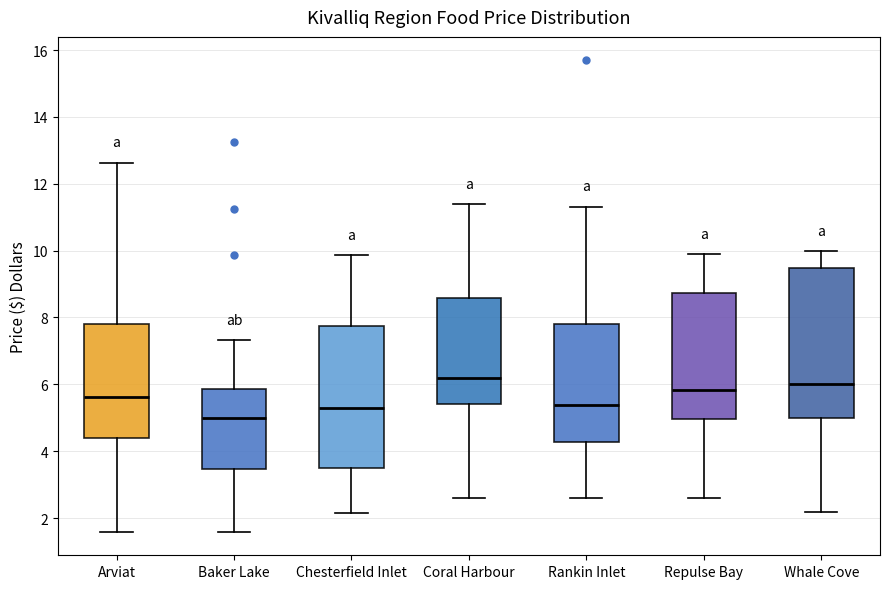

Reading left to right, read every box against the y-axis: the position of its median line, the range the box covers, and the ends of its whiskers. The values are not printed on the chart, so give them approximately, as read against the axis.

Arviat: median 5.6, box 4.4 to 7.8, whiskers 1.6 to 12.6
Baker Lake: median 5.0, box 3.4 to 5.8, whiskers 1.6 to 7.4
Chesterfield Inlet: median 5.2, box 3.4 to 7.8, whiskers 2.2 to 9.8
Coral Harbour: median 6.2, box 5.4 to 8.6, whiskers 2.6 to 11.4
Rankin Inlet: median 5.4, box 4.2 to 7.8, whiskers 2.6 to 11.4
Repulse Bay: median 5.8, box 5.0 to 8.8, whiskers 2.6 to 9.8
Whale Cove: median 6.0, box 5.0 to 9.4, whiskers 2.2 to 10.0